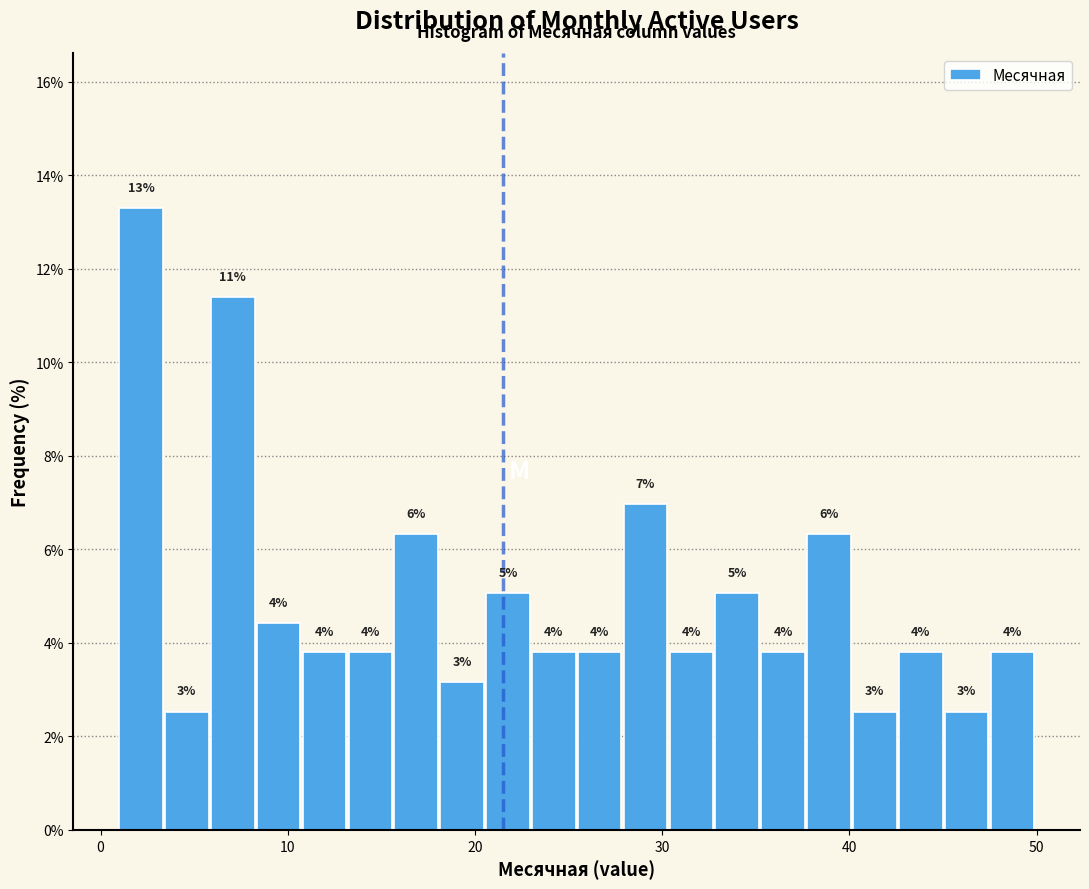

Around what value on the x-axis is the tallest bar? Give the approximate position of its centre, as read against the axis.

2